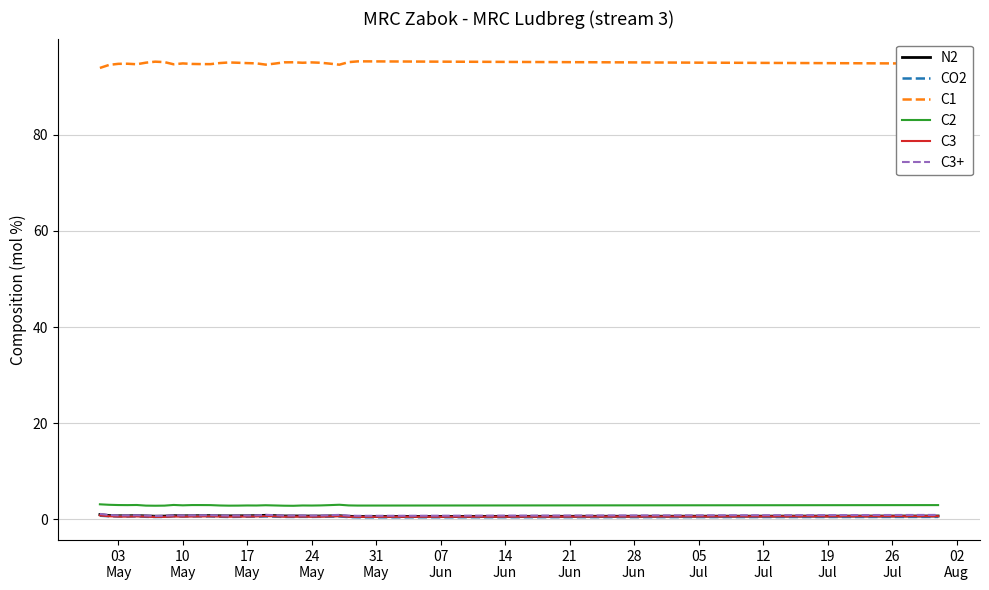

Which series has the largest total across all categories?

C1